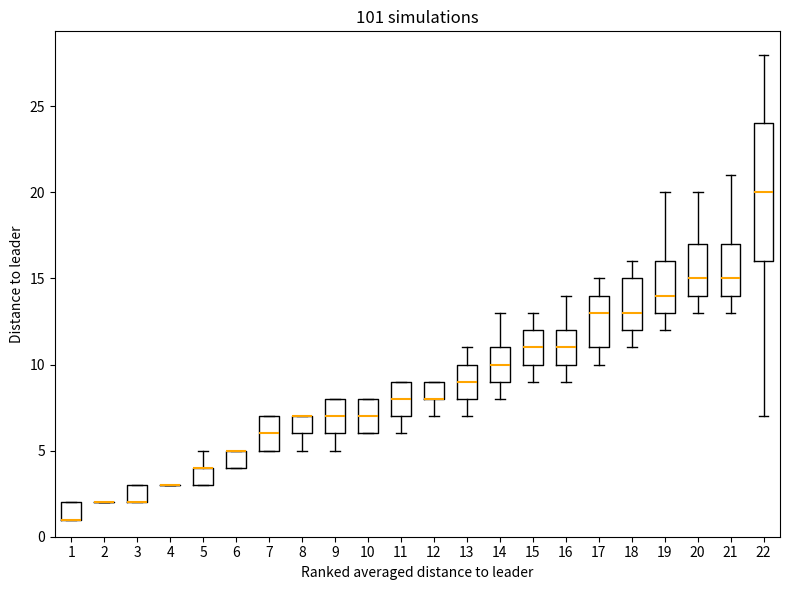

Where is the upper edge of the box at x = 6 on the y-axis? The values are not printed on the chart, so give them approximately, as read against the axis.

5